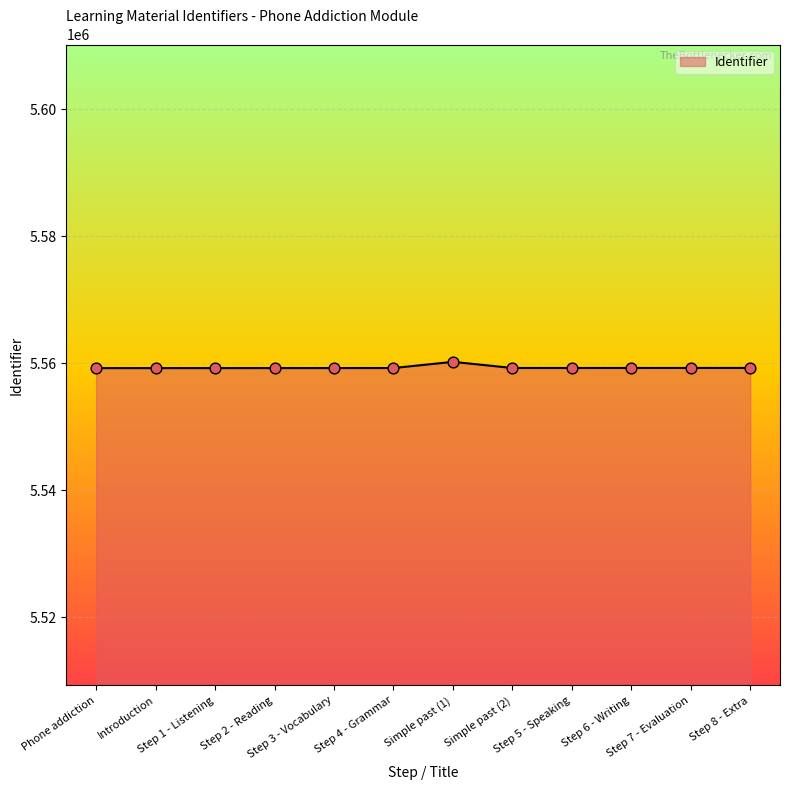

What is the change in value from Step 4 - Grammar to Simple past (1)?

+975